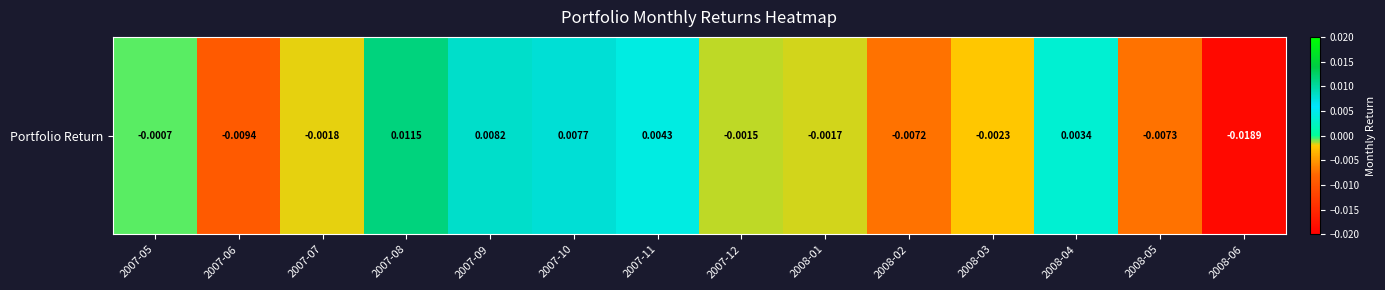

Rank the categories by value from highest to lowest.

2007-08, 2007-09, 2007-10, 2007-11, 2008-04, 2007-05, 2007-12, 2008-01, 2007-07, 2008-03, 2008-02, 2008-05, 2007-06, 2008-06